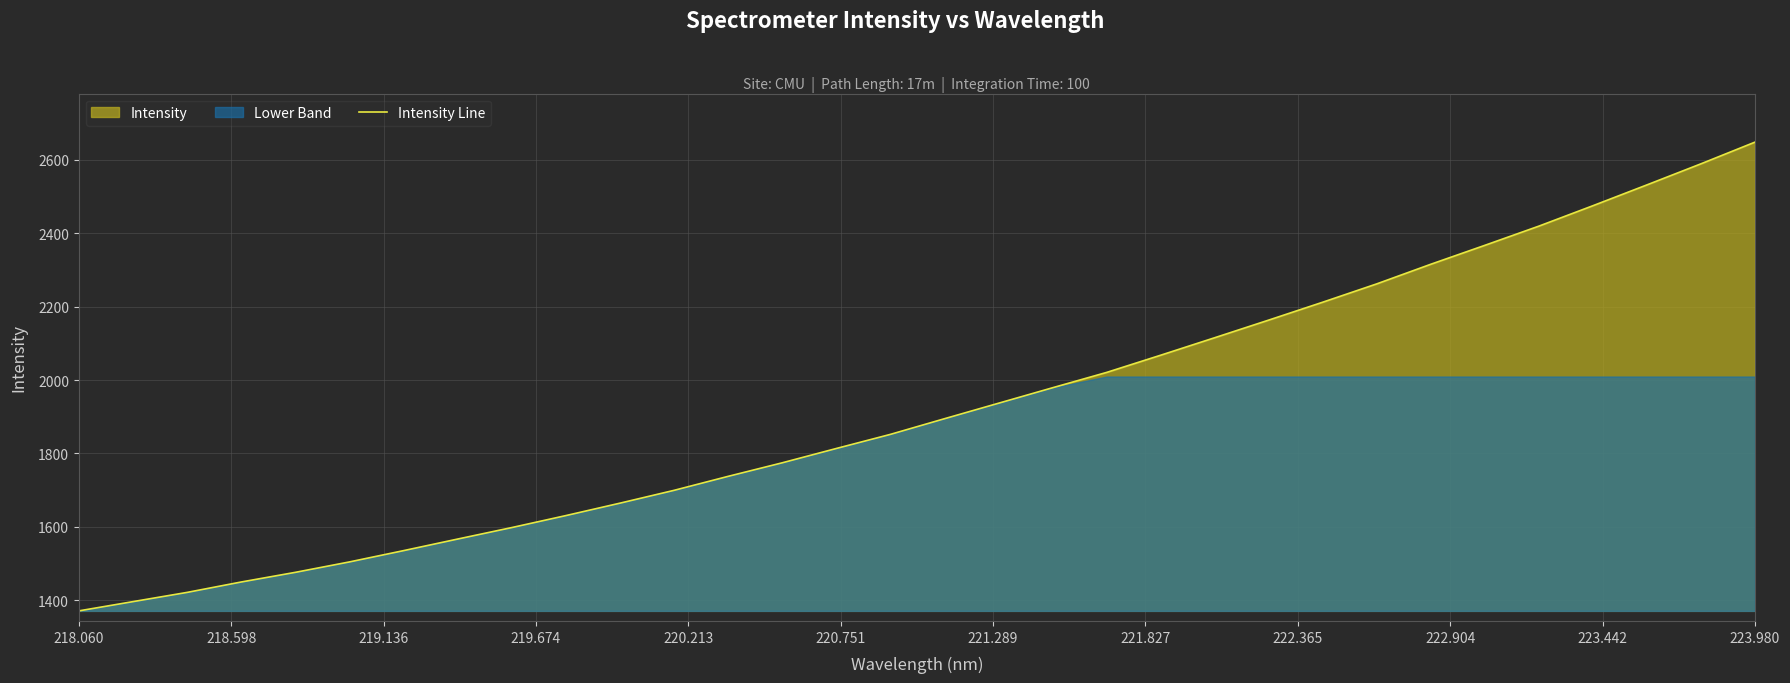

What is the difference between the maximum and minimum values?

1276.6